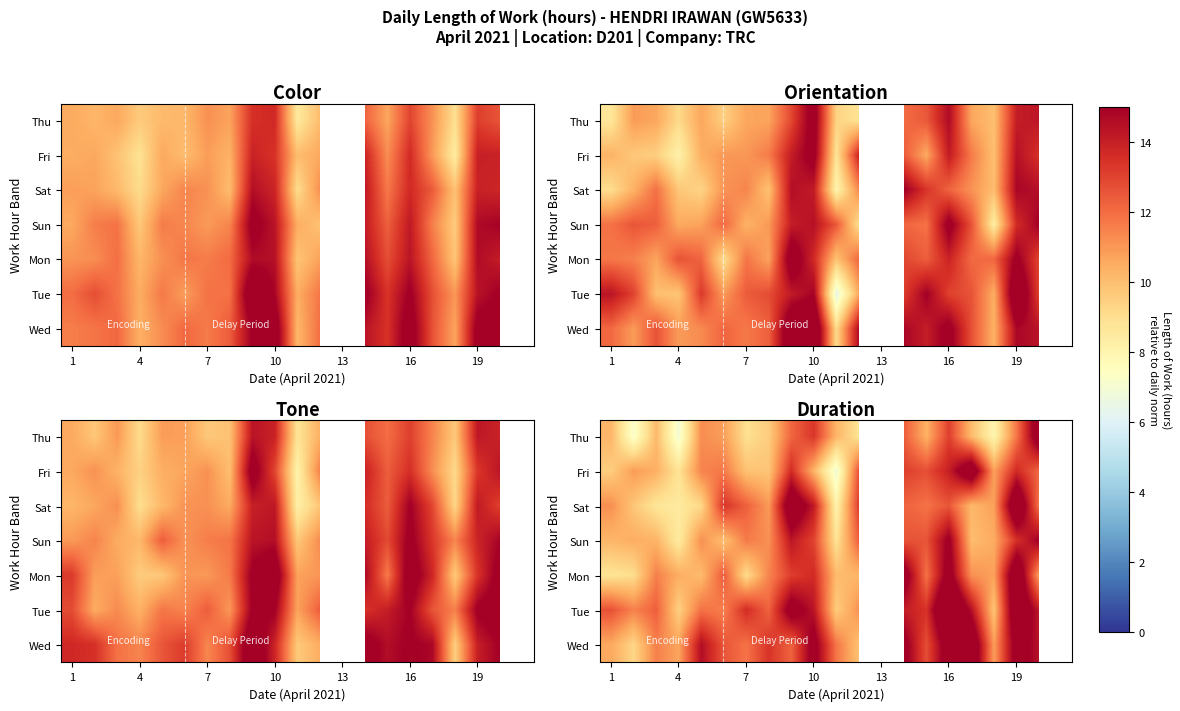

How many categories are shown in the chart?

21